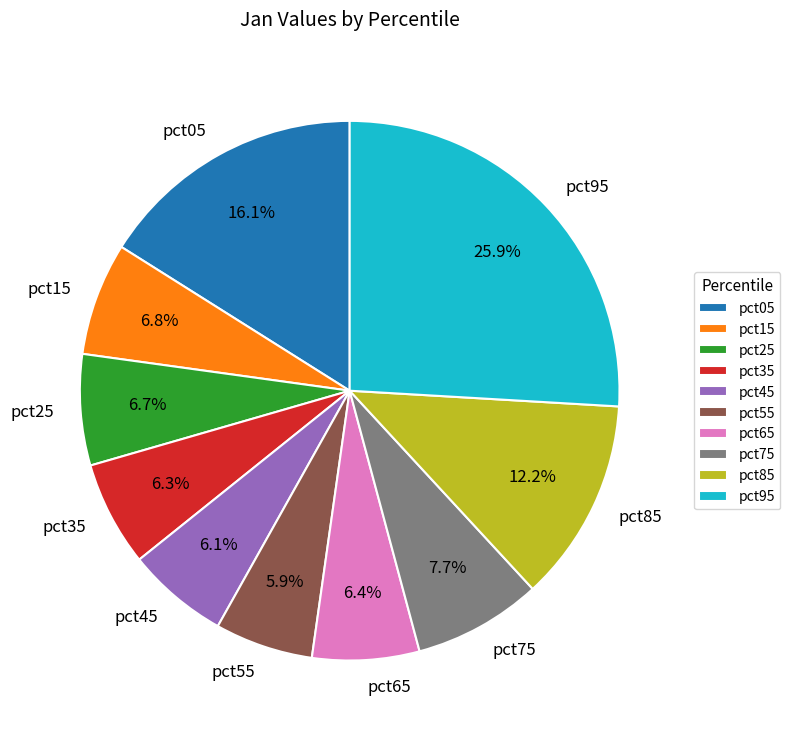

What percentage do pct65 and pct05 together represent?

22.5%